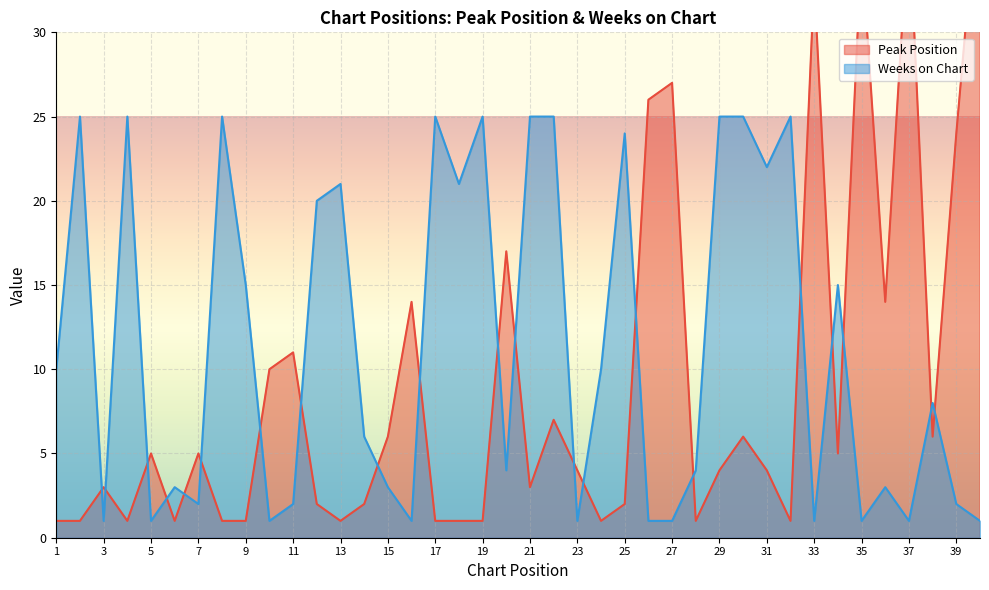

Is it true that Peak Position equals 2 at 28?

False